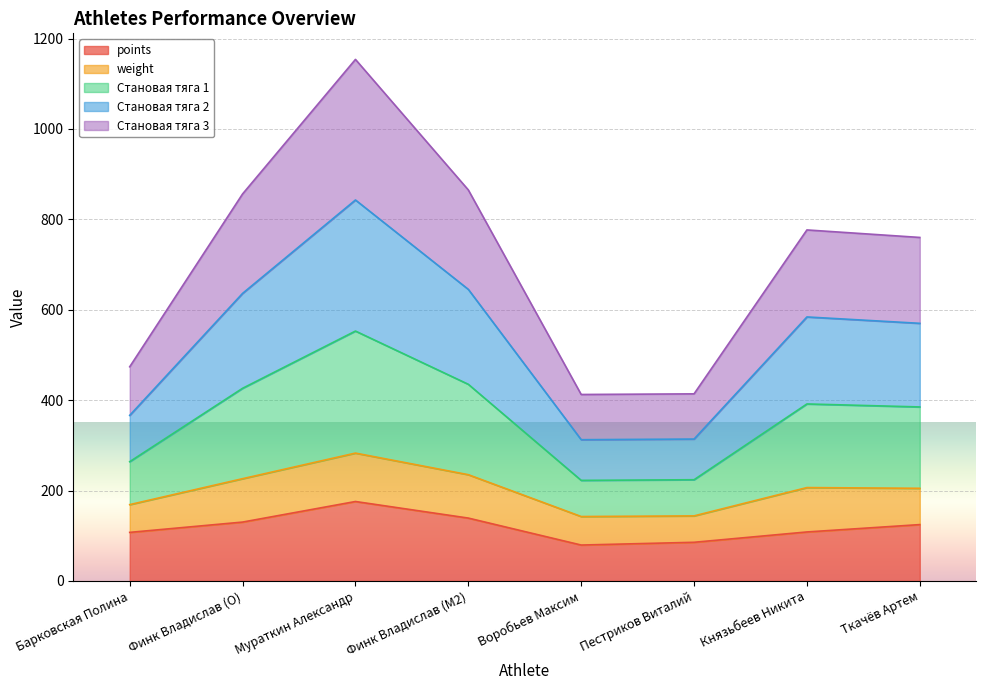

True or false: Становая тяга 3 has more than 0 interior local peaks.

True